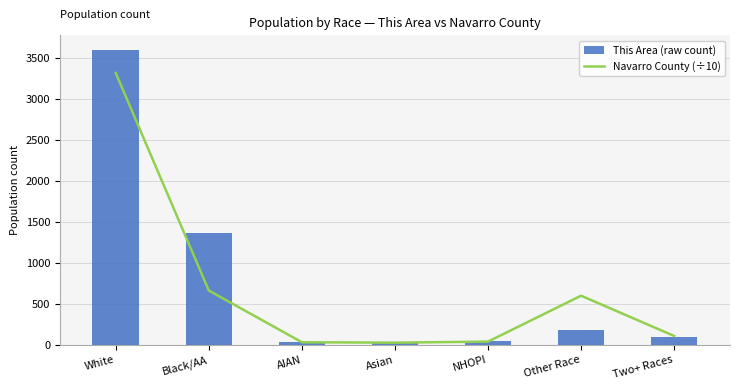

What is the sum of all This Area (raw count) values?

5318